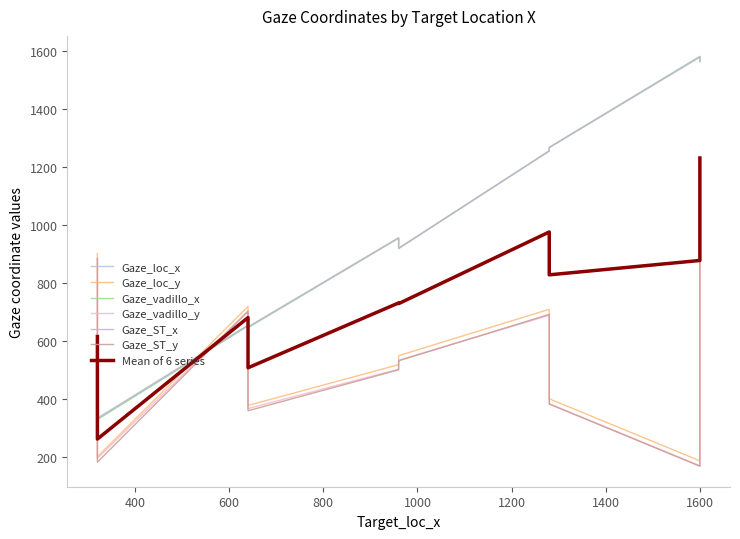

Which series ends up on top after the final intersection of Gaze_vadillo_y and Gaze_loc_x?

Gaze_loc_x